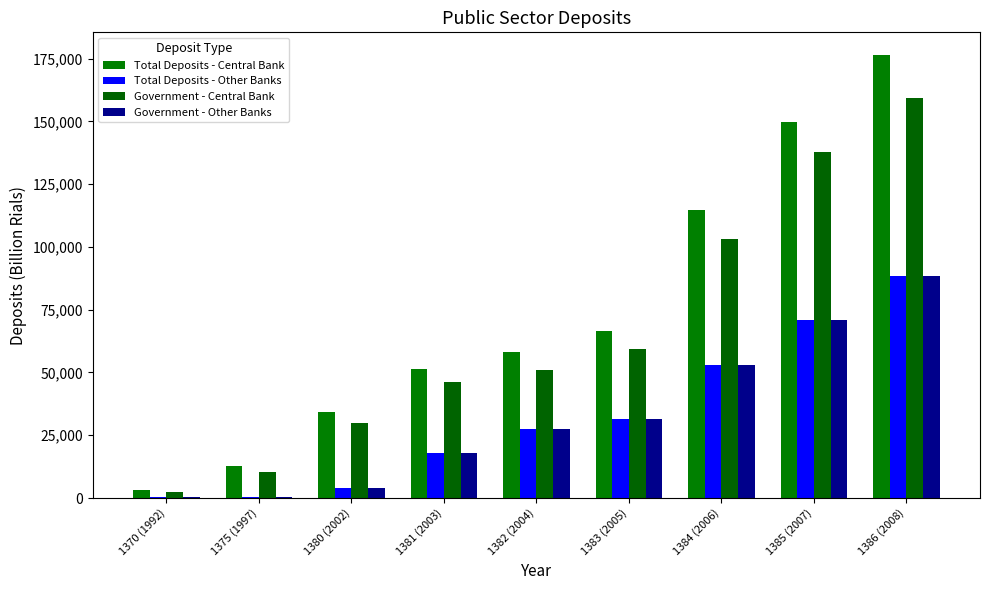

Count the number of categories in the chart.

9